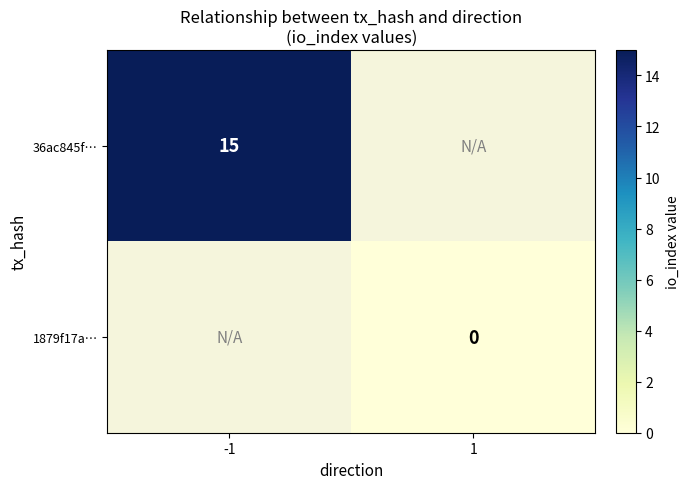

Is the value of 1879f17a… at 1 greater than the value of 36ac845f… at -1?

No